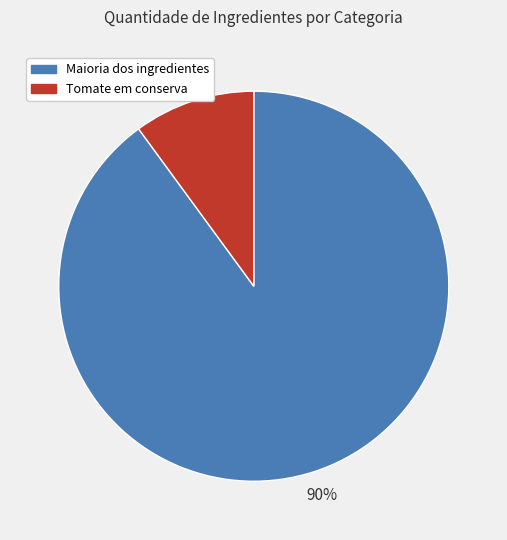

The Maioria dos ingredientes slice represents 76% of the pie. True or false?

False